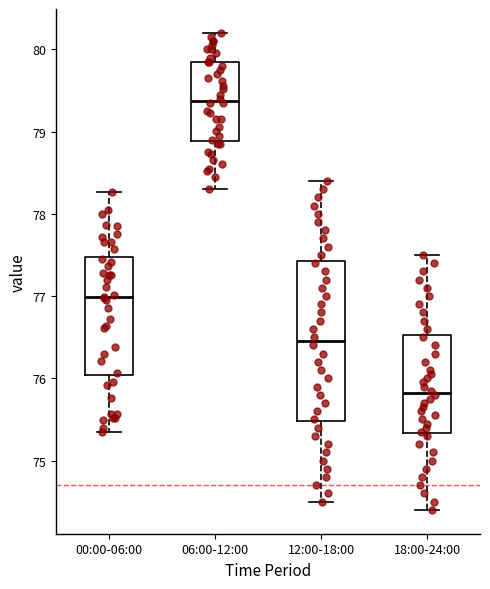

Which box has the lowest median line?

18:00-24:00